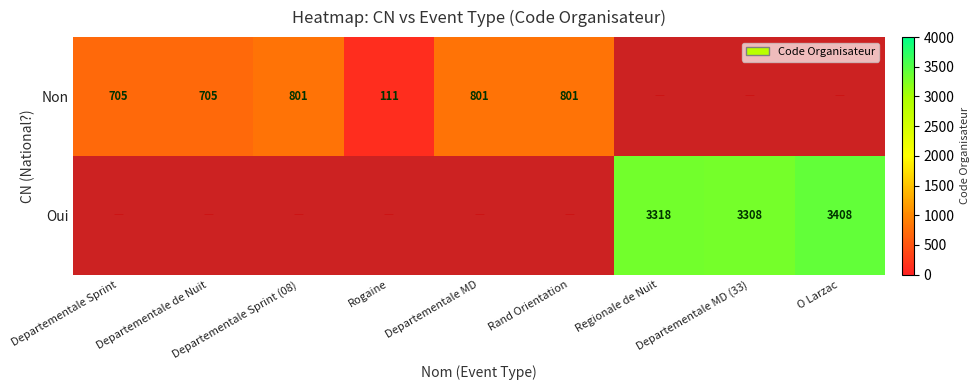

Is it true that Non equals 705 at Departementale de Nuit?

True